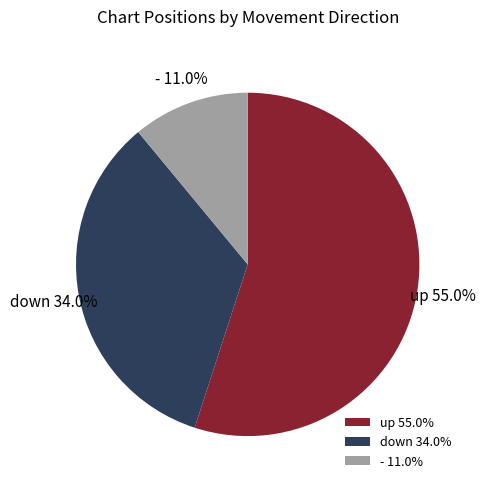

Rank the categories by value from highest to lowest.

up, down, -